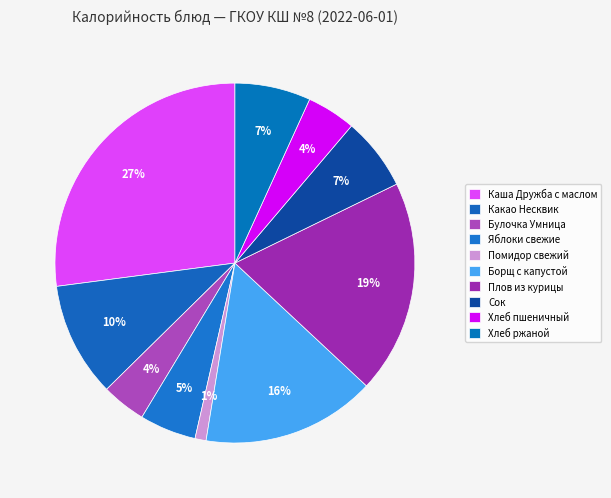

Approximately how many times larger is the value at Хлеб пшеничный compared to Плов из курицы?

0.2